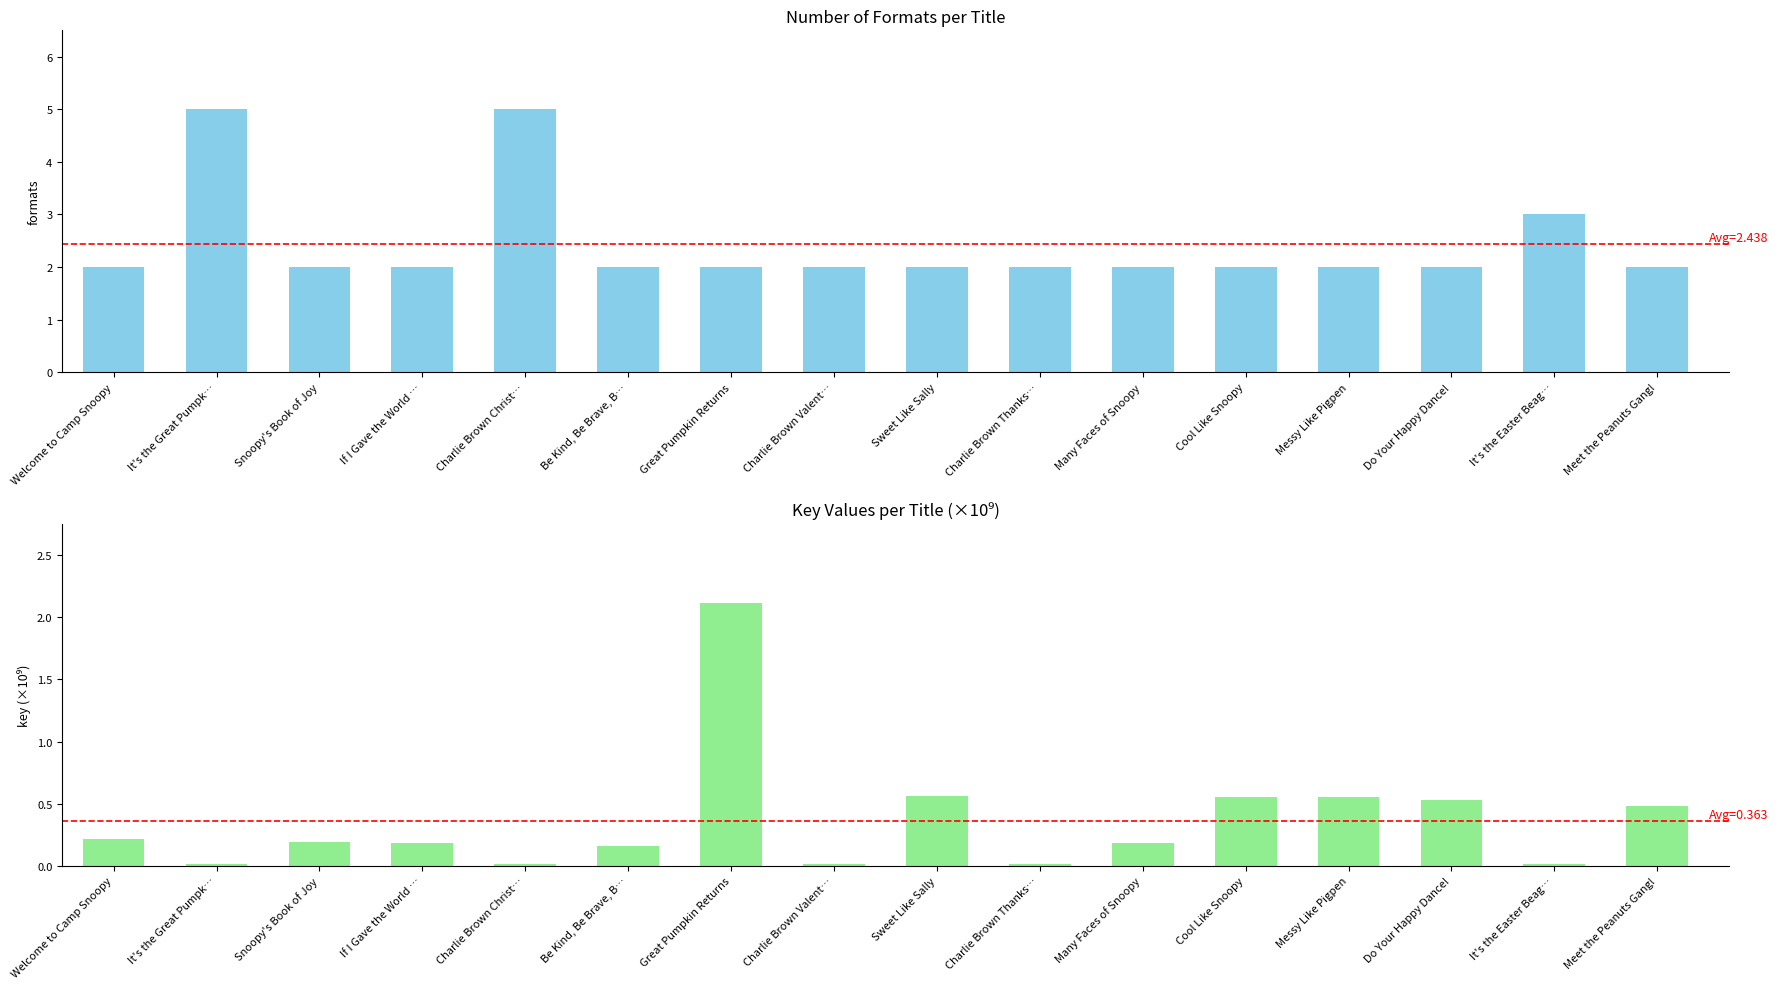

What is the total value across all series at Great Pumpkin Returns?

4.1